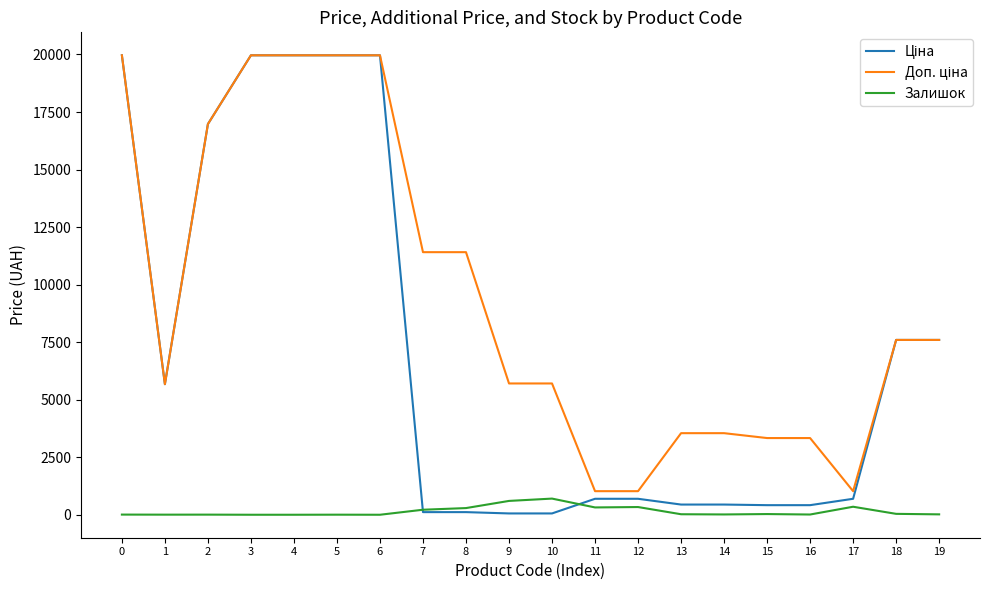

What is the maximum value for Залишок?

702.0